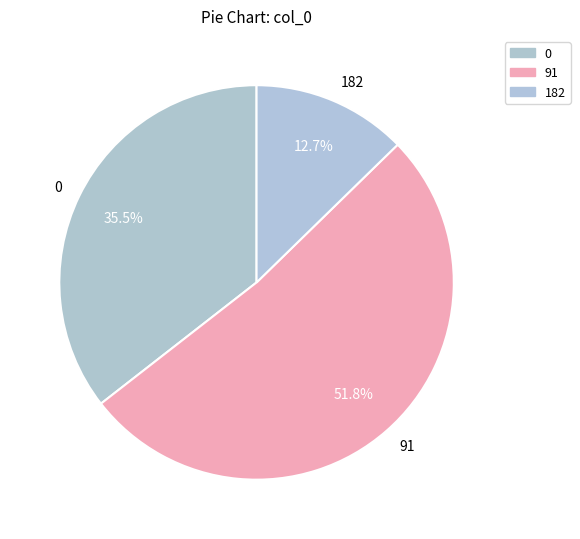

To the nearest percent, what is the combined percentage of 0 and 182?

48%